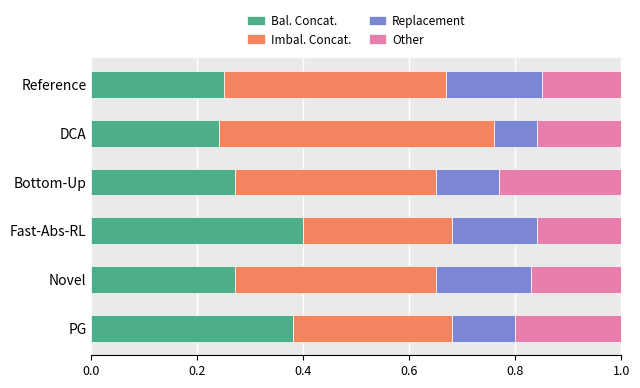

What is the total value across all series at PG?

1.0